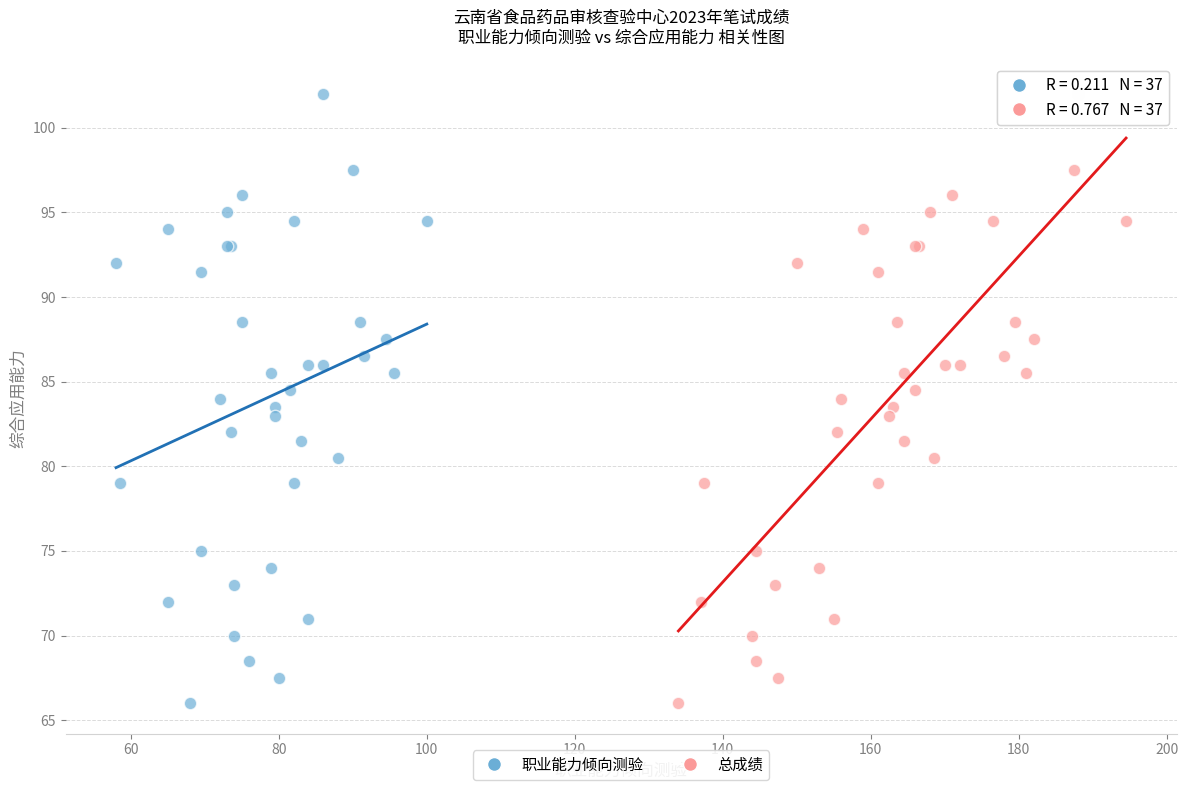

What are all the series names shown in the legend?

职业能力倾向测验, 总成绩